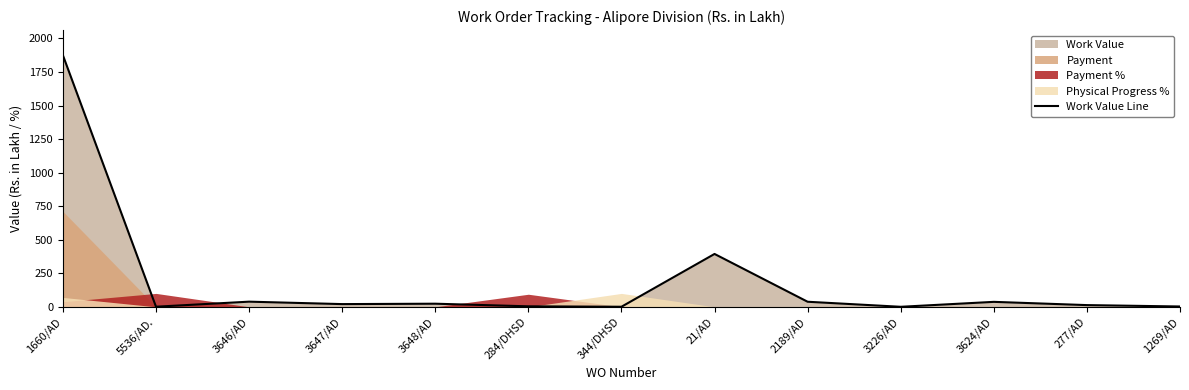

Where does the data first go above 20?

1660/AD